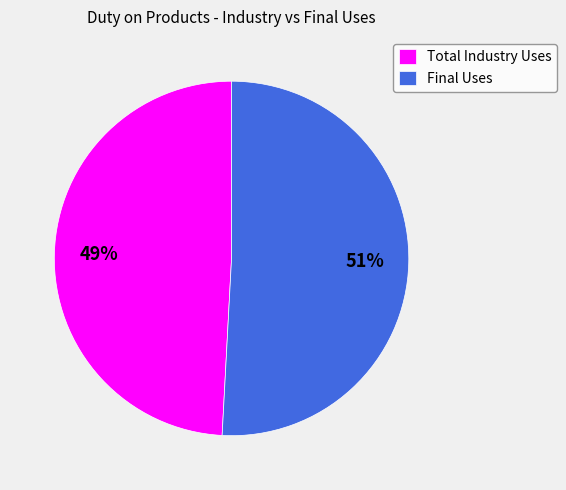

Which has a higher value, Final Uses or Total Industry Uses?

Final Uses